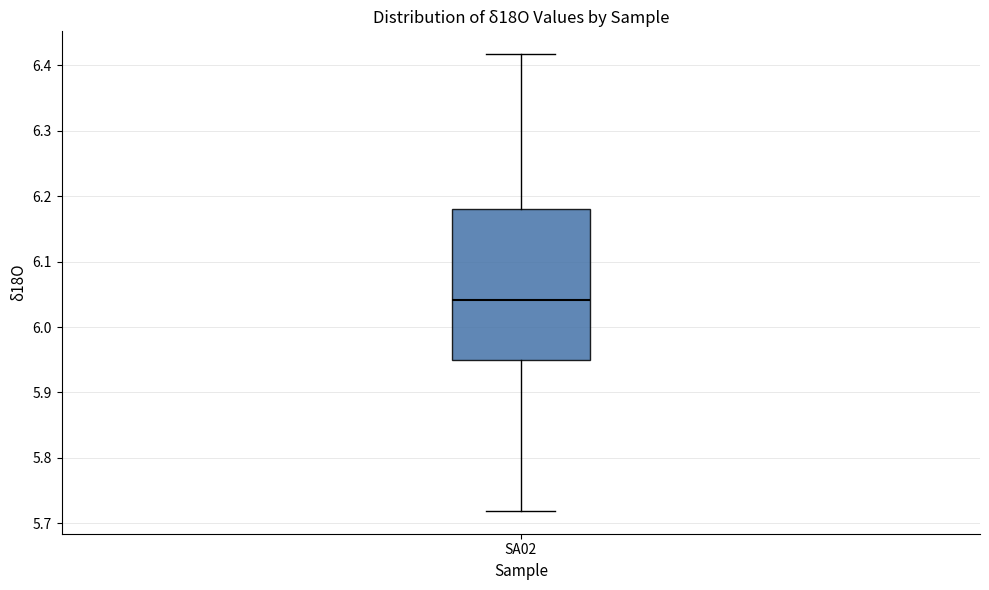

Read this box plot against the y-axis: the position of the median line, the range covered by the box, and the ends of both whiskers. The values are not printed on the chart, so give them approximately, as read against the axis.

median 6.04, box 5.95 to 6.18, whiskers 5.72 to 6.42